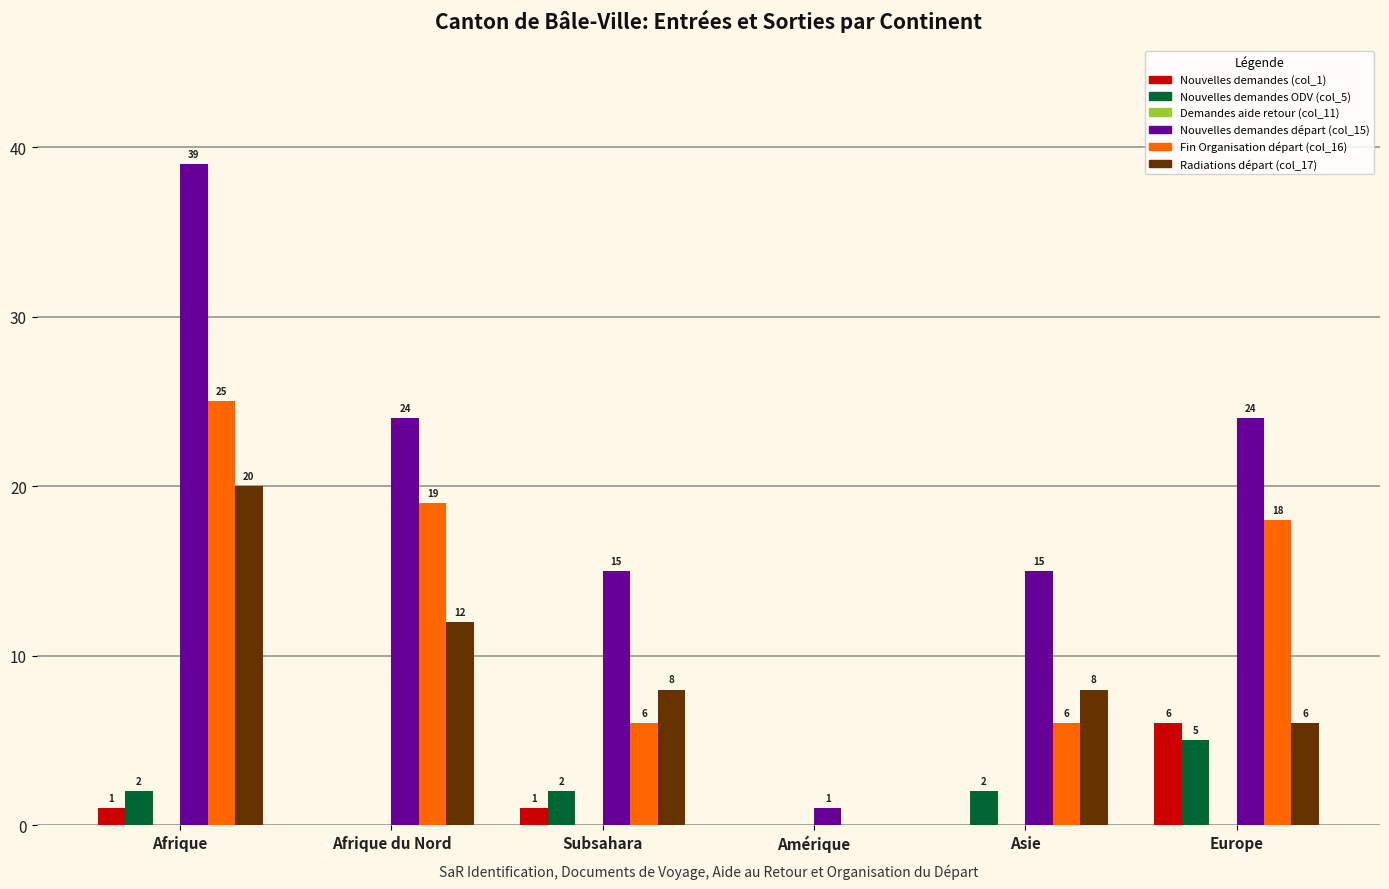

Is the value of Nouvelles demandes départ (col_15) at Afrique du Nord greater than the value of Fin Organisation départ (col_16) at Europe?

Yes